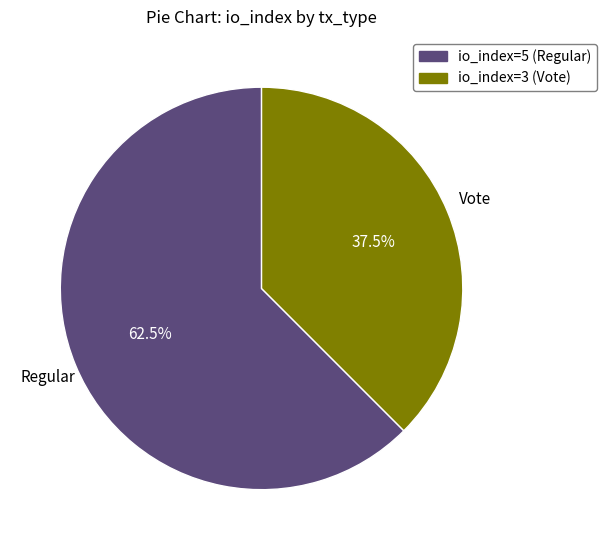

What is the ratio of the value at io_index=3 (Vote) to the value at io_index=5 (Regular)?

0.6